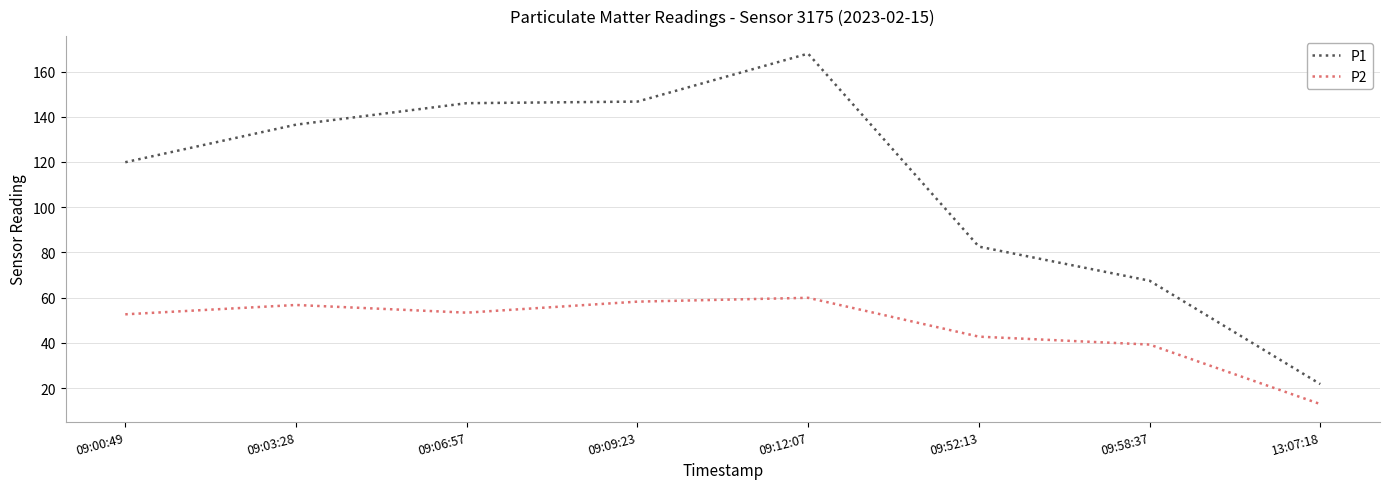

How many lines are shown in the chart?

2